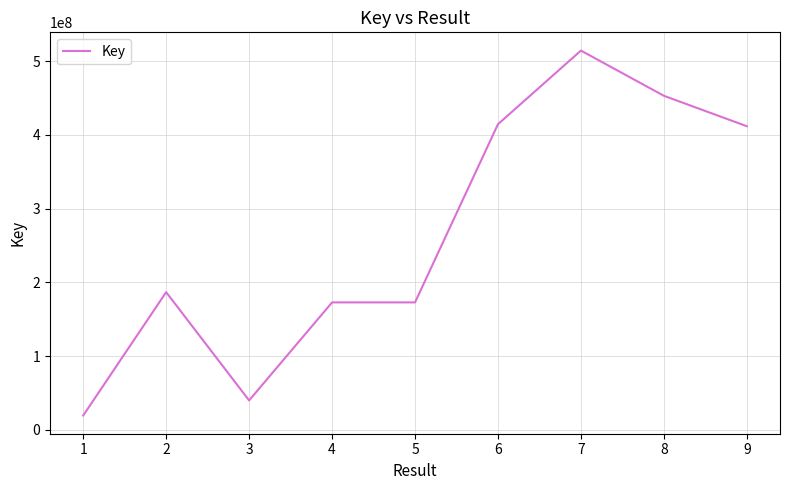

Does the chart display data point markers on the line(s)?

No